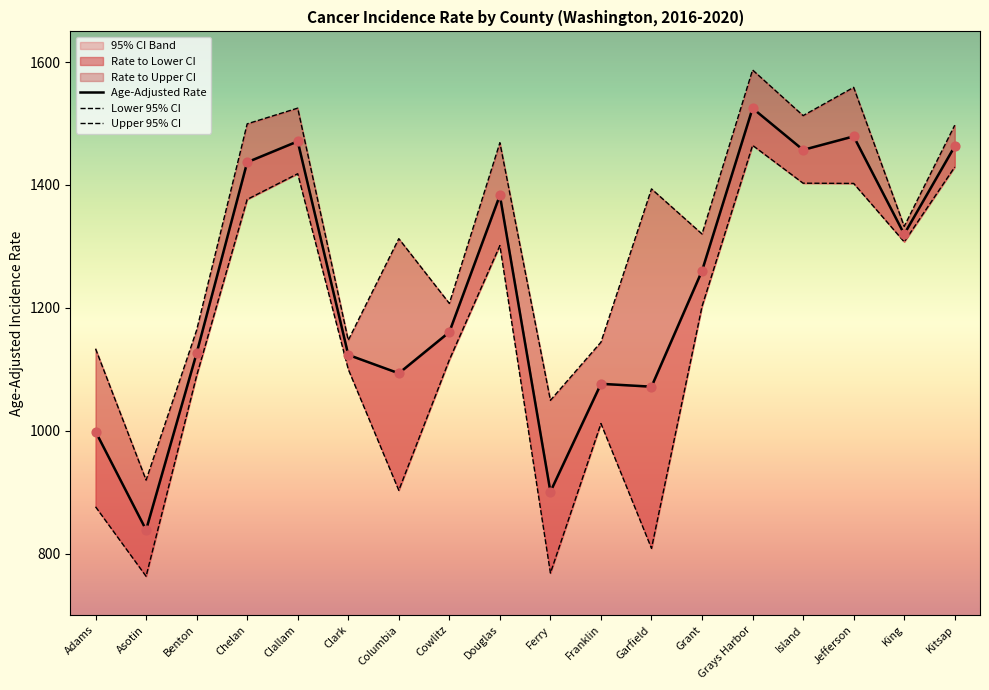

Which series has the largest total across all categories?

Upper 95% CI